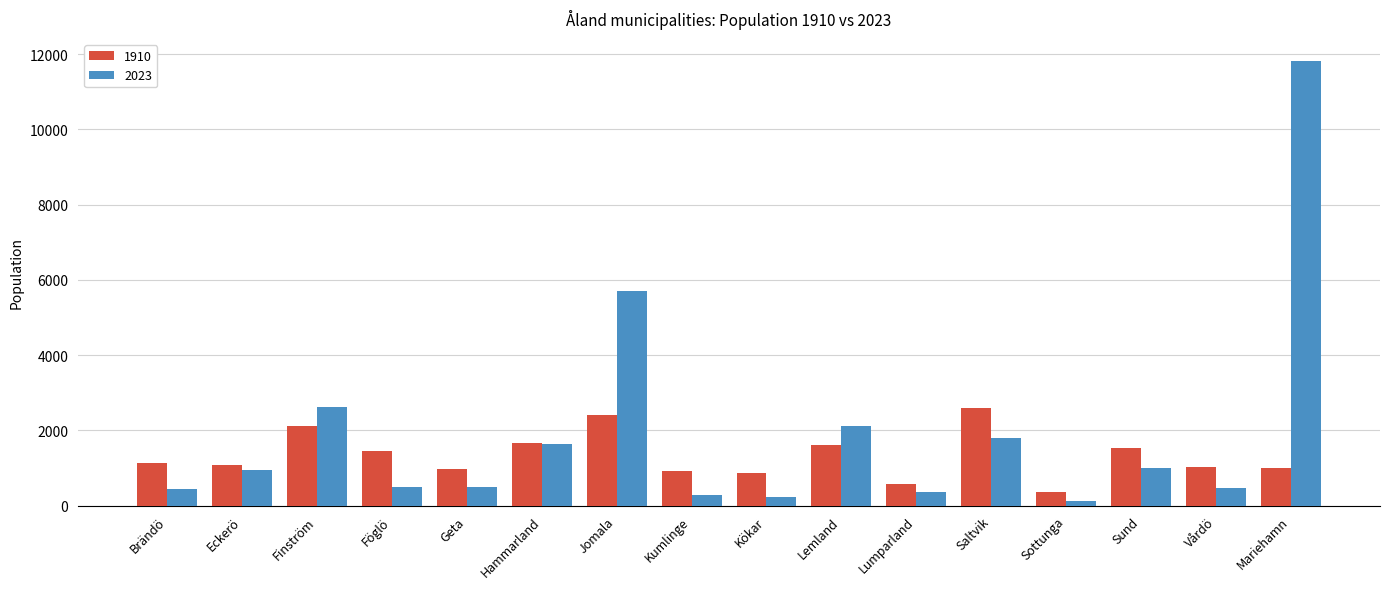

What is the total value across all series at Hammarland?

3315